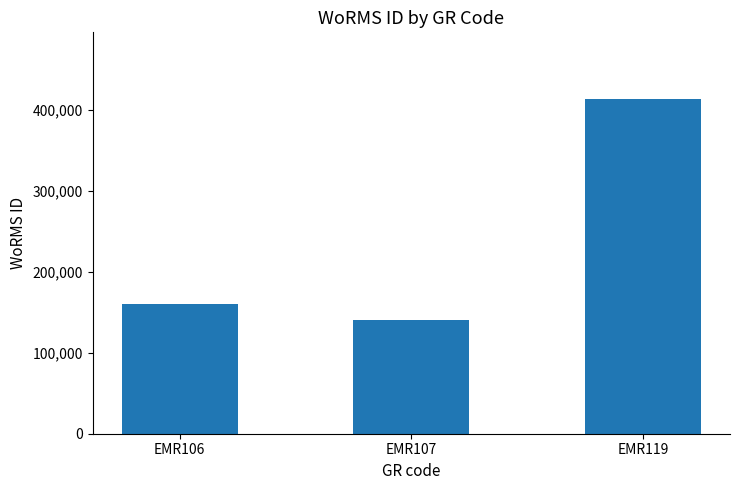

What is the value of the 3rd bar from the left?

413641